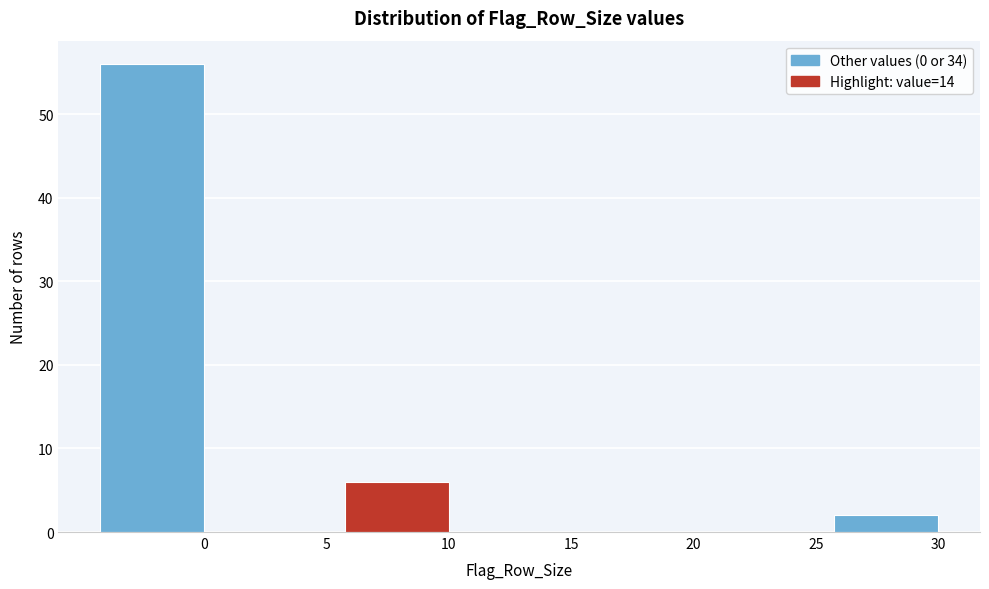

Reading left to right, transcribe all the data shown in this chart.

0=56	5=0	10=6	15=0	20=0	25=0	30=2